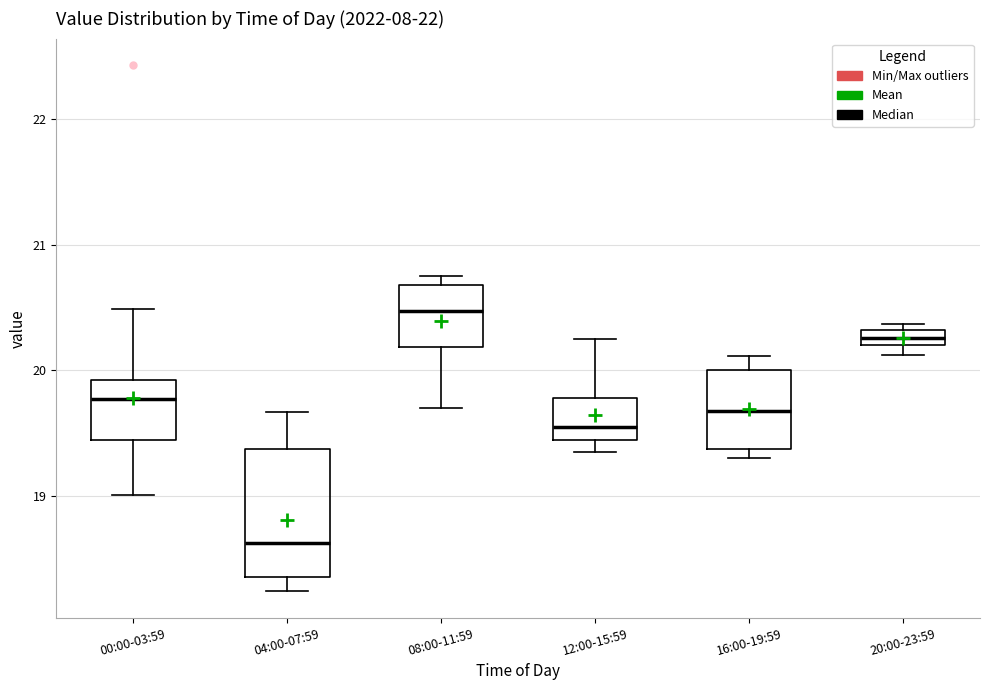

Which box is the tallest, from its lower edge to its upper edge?

04:00-07:59